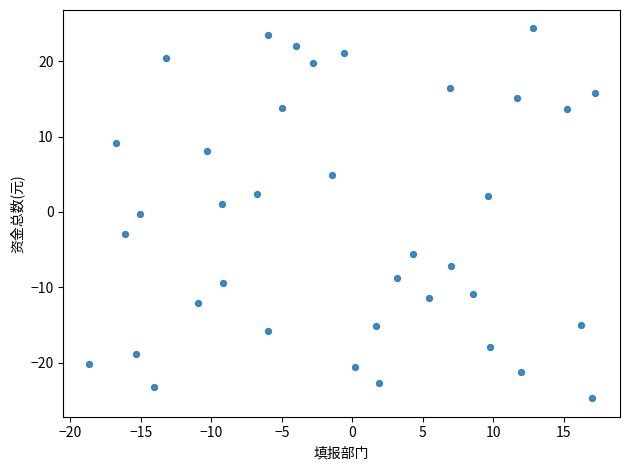

What is the range of X values (max minus min)?

35.9